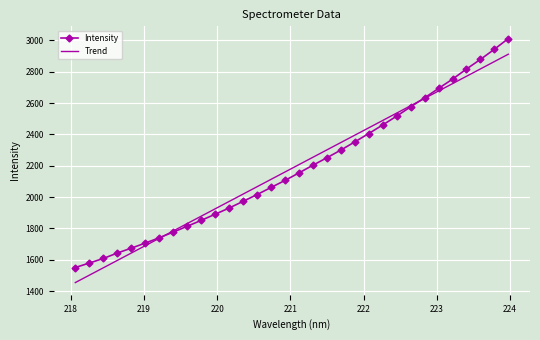

List the series in order of their peak value, lowest first.

Trend, Intensity